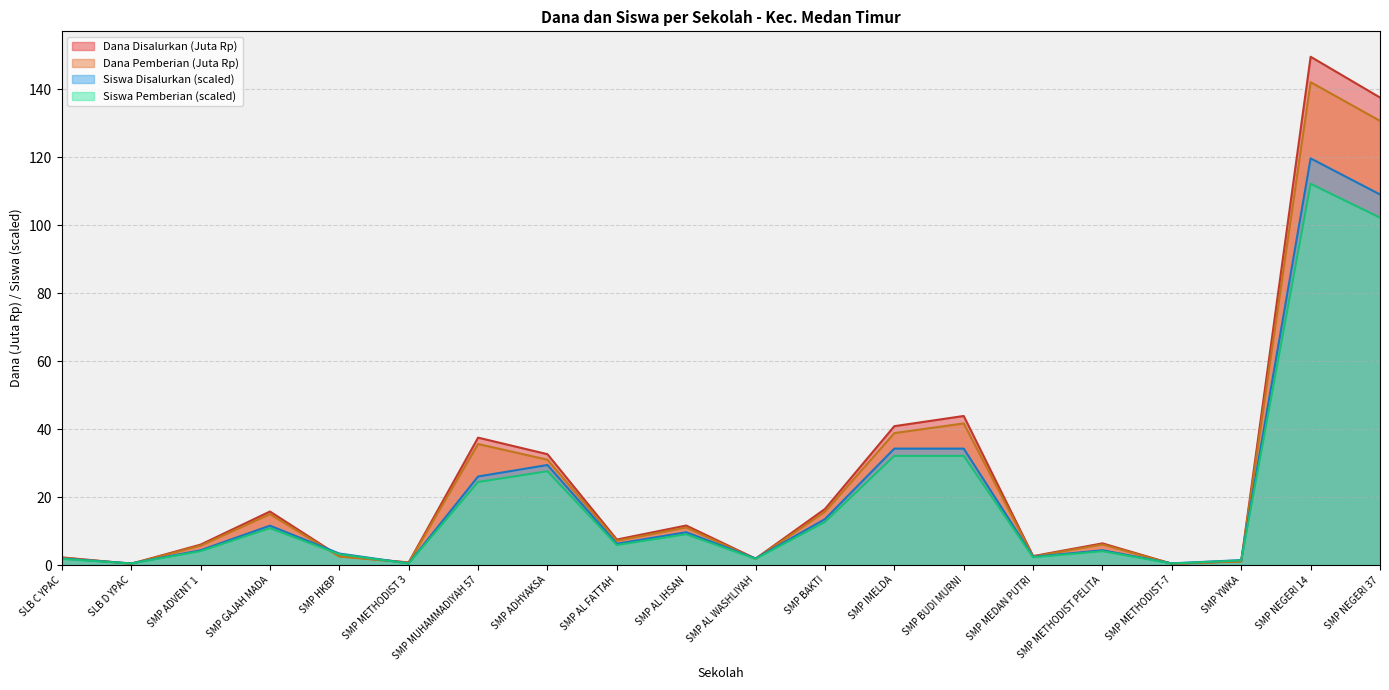

How many lines are shown in the chart?

4